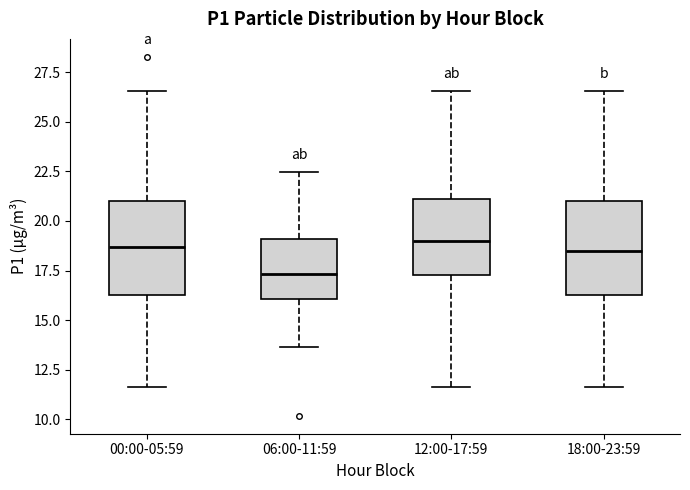

Reading left to right, read every box against the y-axis: the position of its median line, the range the box covers, and the ends of its whiskers. The values are not printed on the chart, so give them approximately, as read against the axis.

00:00-05:59: median 18.5, box 16.5 to 21.0, whiskers 11.5 to 26.5
06:00-11:59: median 17.5, box 16.0 to 19.0, whiskers 13.5 to 22.5
12:00-17:59: median 19.0, box 17.5 to 21.0, whiskers 11.5 to 26.5
18:00-23:59: median 18.5, box 16.5 to 21.0, whiskers 11.5 to 26.5